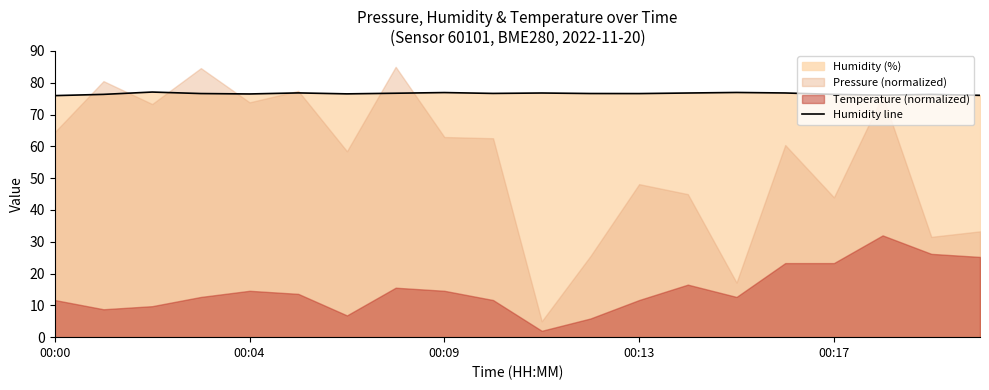

How many lines are shown in the chart?

1